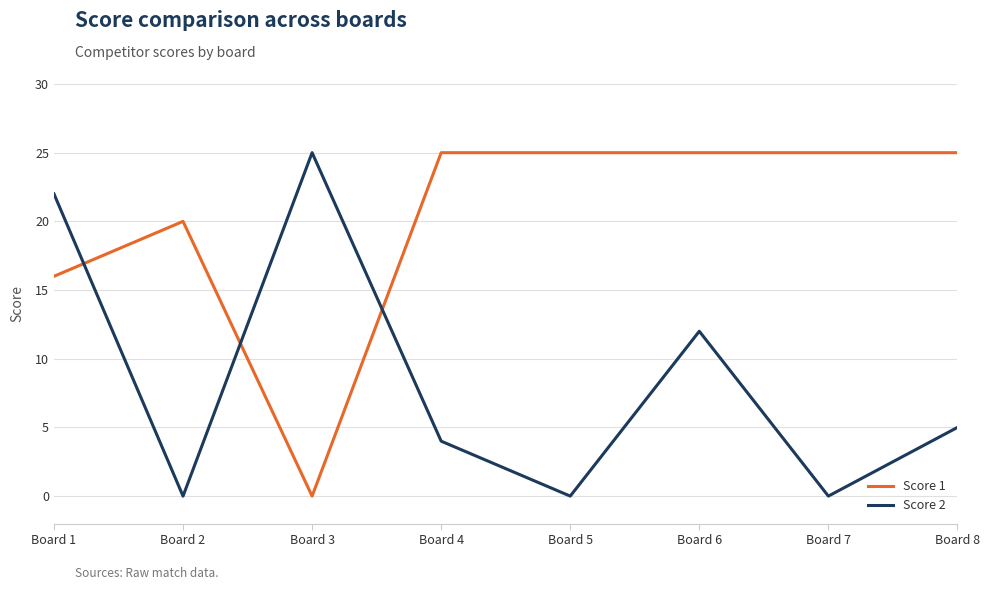

Which series ends up on top after the final intersection of Score 2 and Score 1?

Score 1